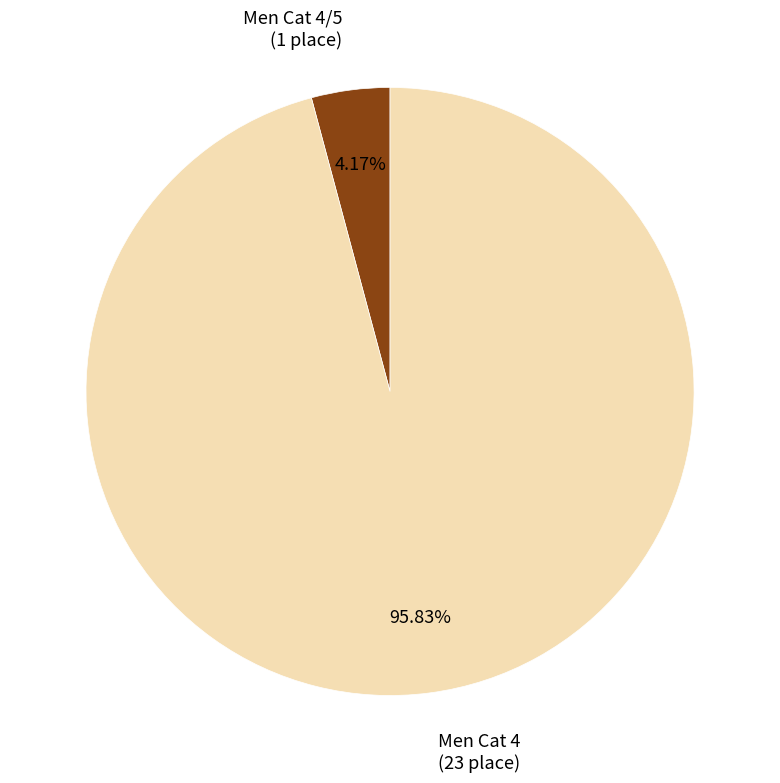

Is it true that Men Cat 4 is 96% of the pie?

True